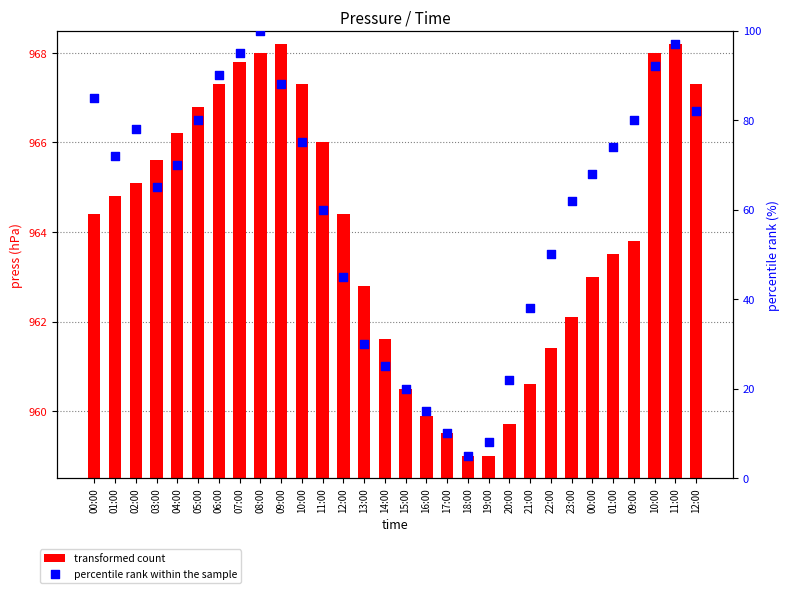

What are all the series names shown in the legend?

transformed count, percentile rank within the sample